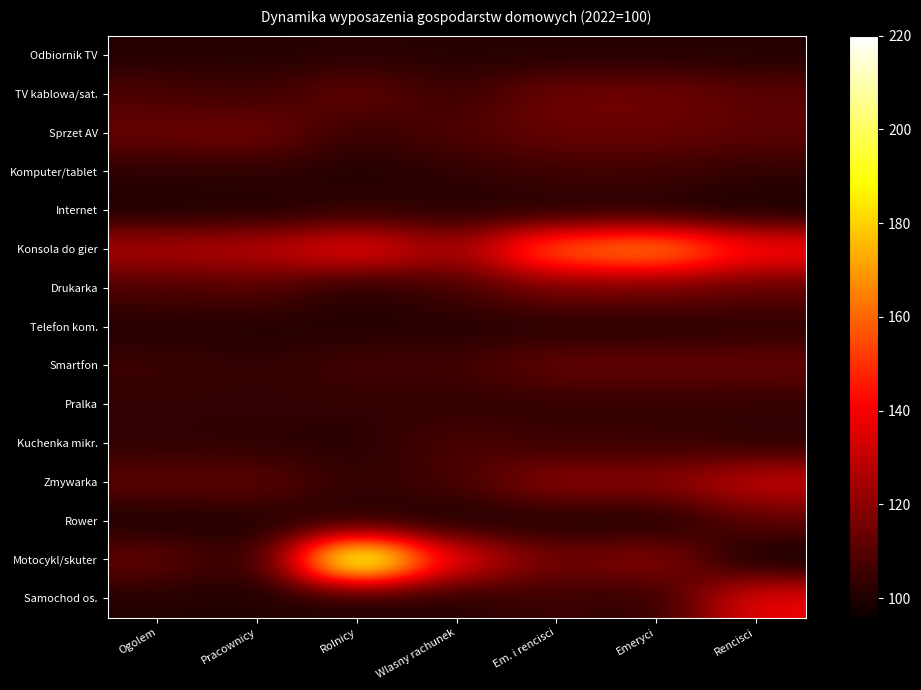

Which category has the highest value across all series?

Rolnicy